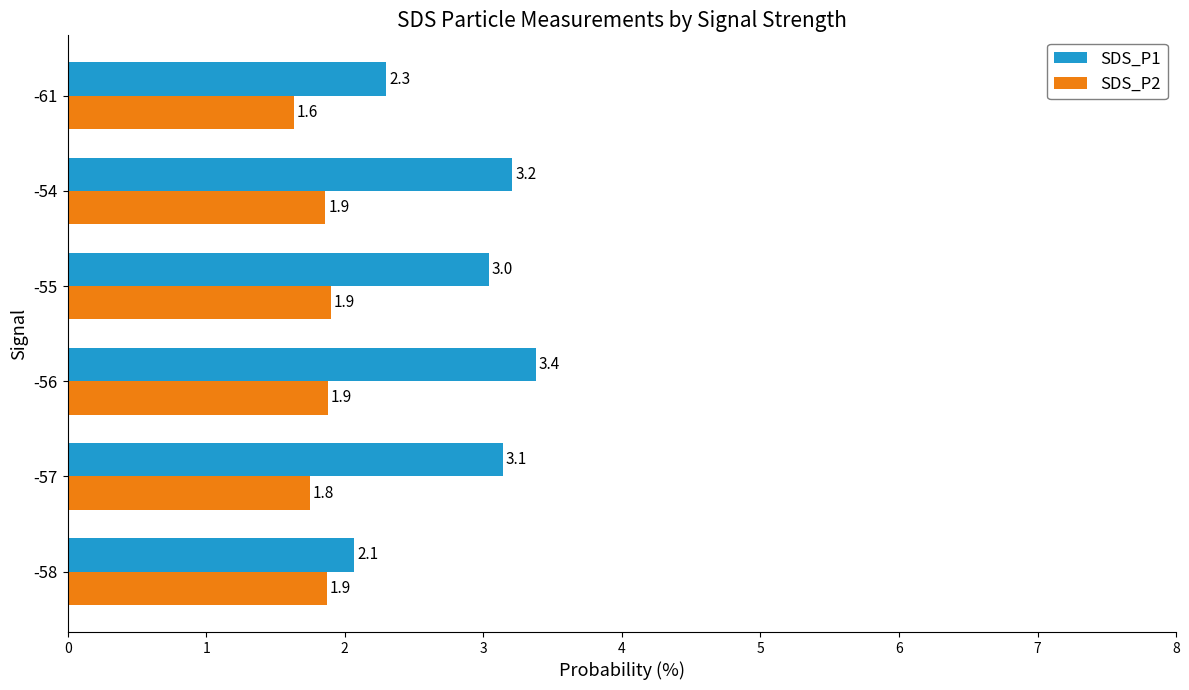

Which series has the largest range (max minus min)?

SDS_P1